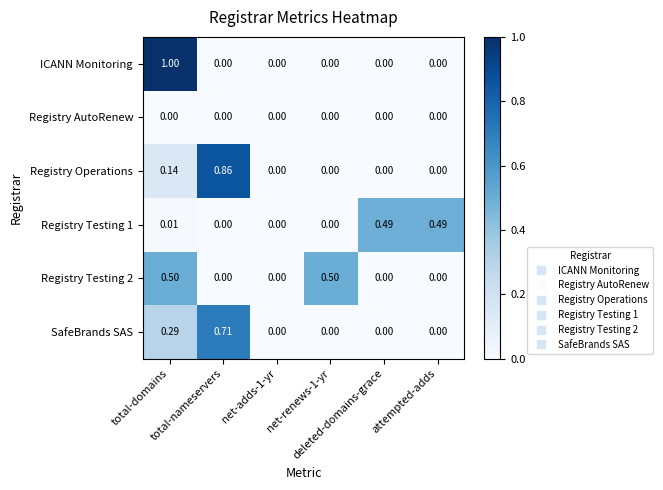

Which series has the largest range (max minus min)?

ICANN Monitoring